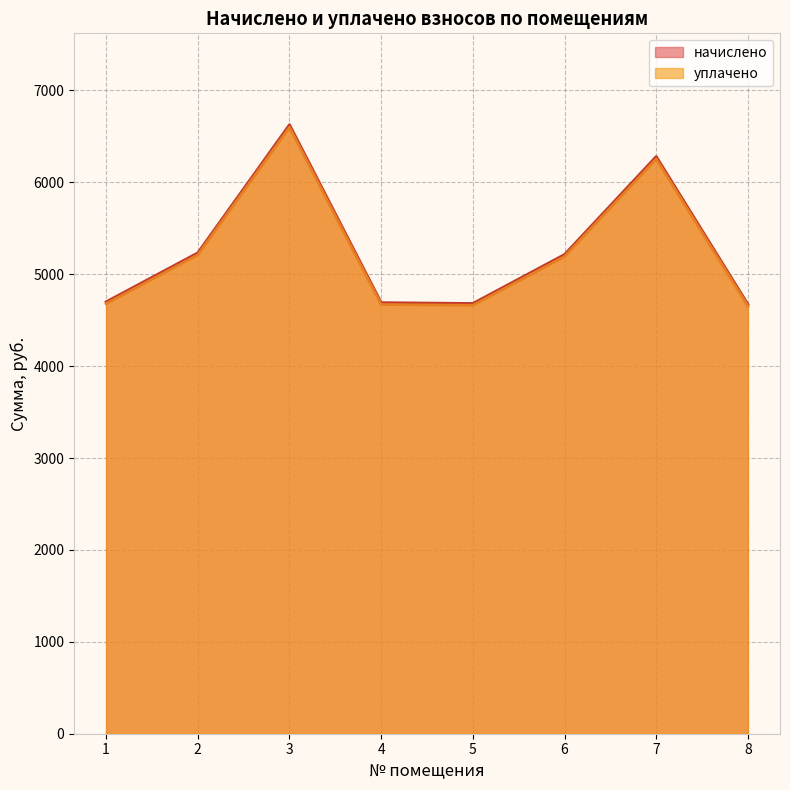

What is the value of the начислено point at the 7th from the left?

6280.3